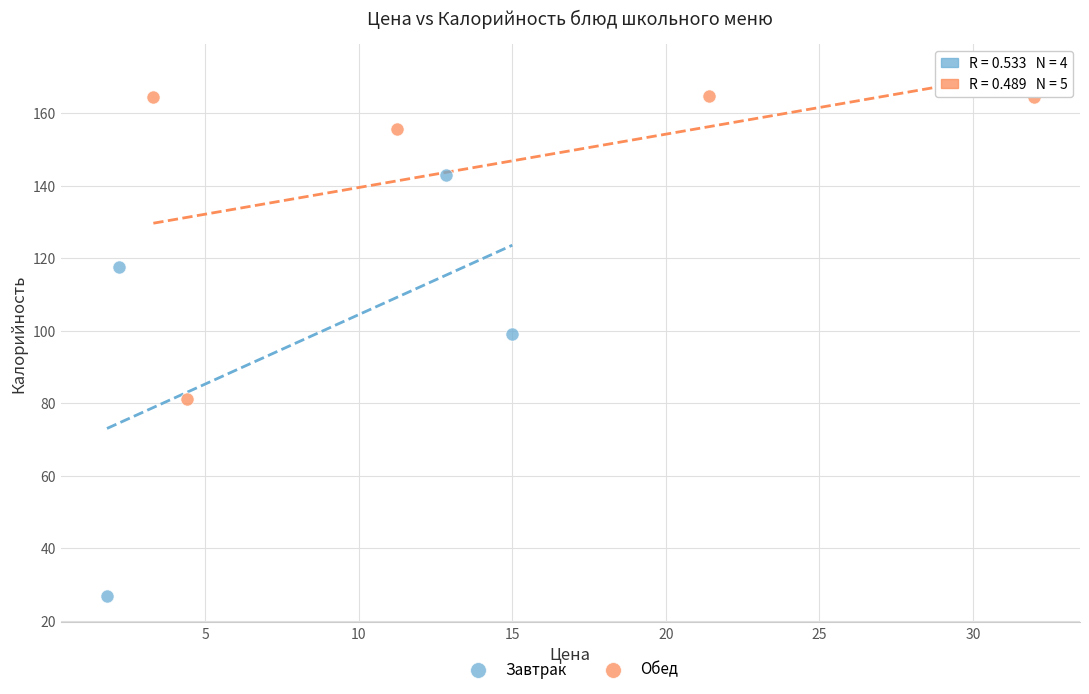

Which series contains the highest Y value?

Обед